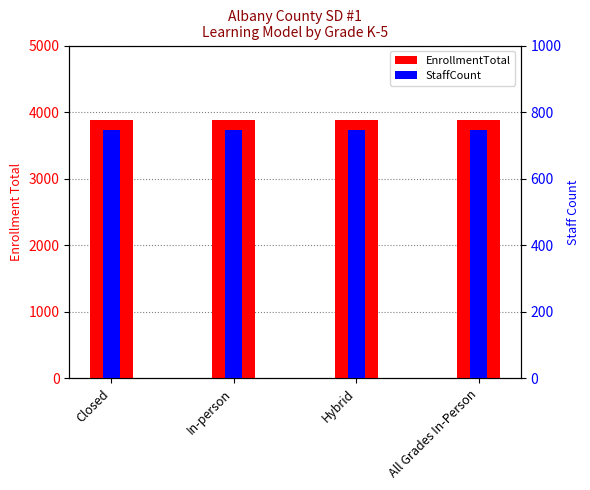

How many data points does each series have?

4